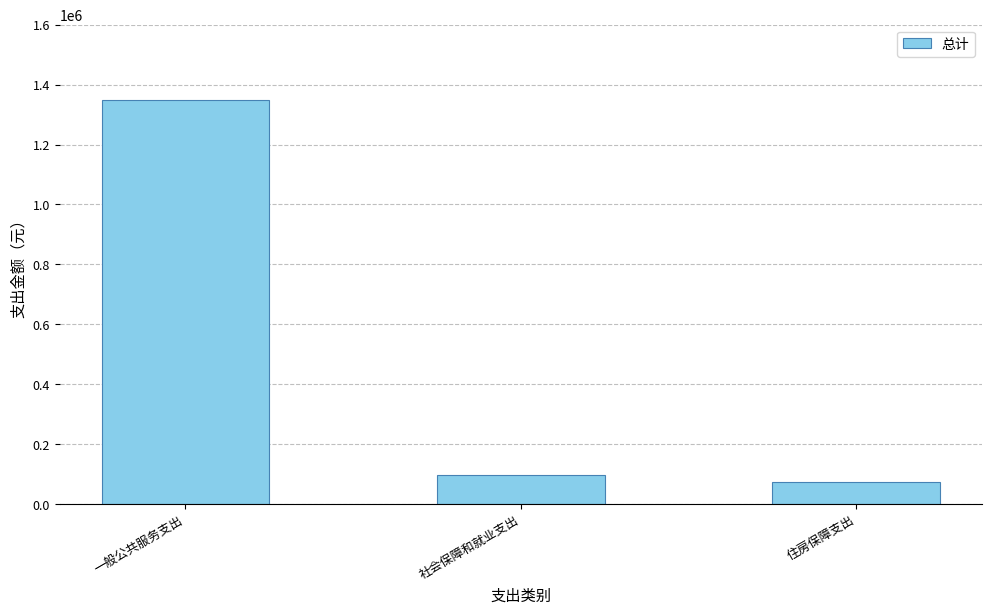

Rank the categories by value from highest to lowest.

一般公共服务支出, 社会保障和就业支出, 住房保障支出